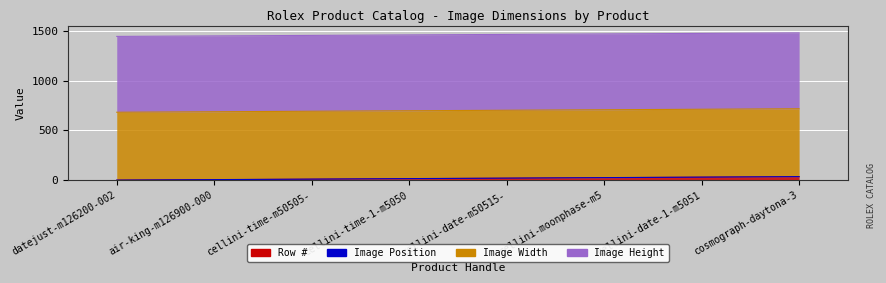

What is the label of the 5th point from the left?

cellini-date-m50515-0008